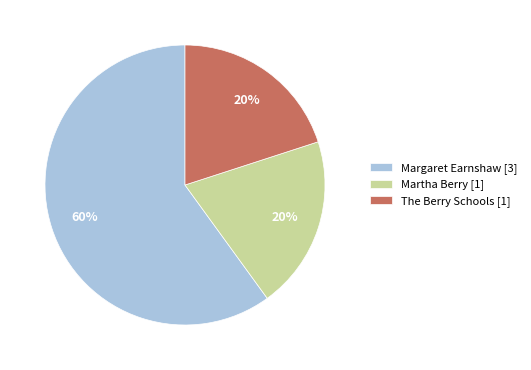

To the nearest percent, what is the combined percentage of The Berry Schools [1] and Martha Berry [1]?

40%